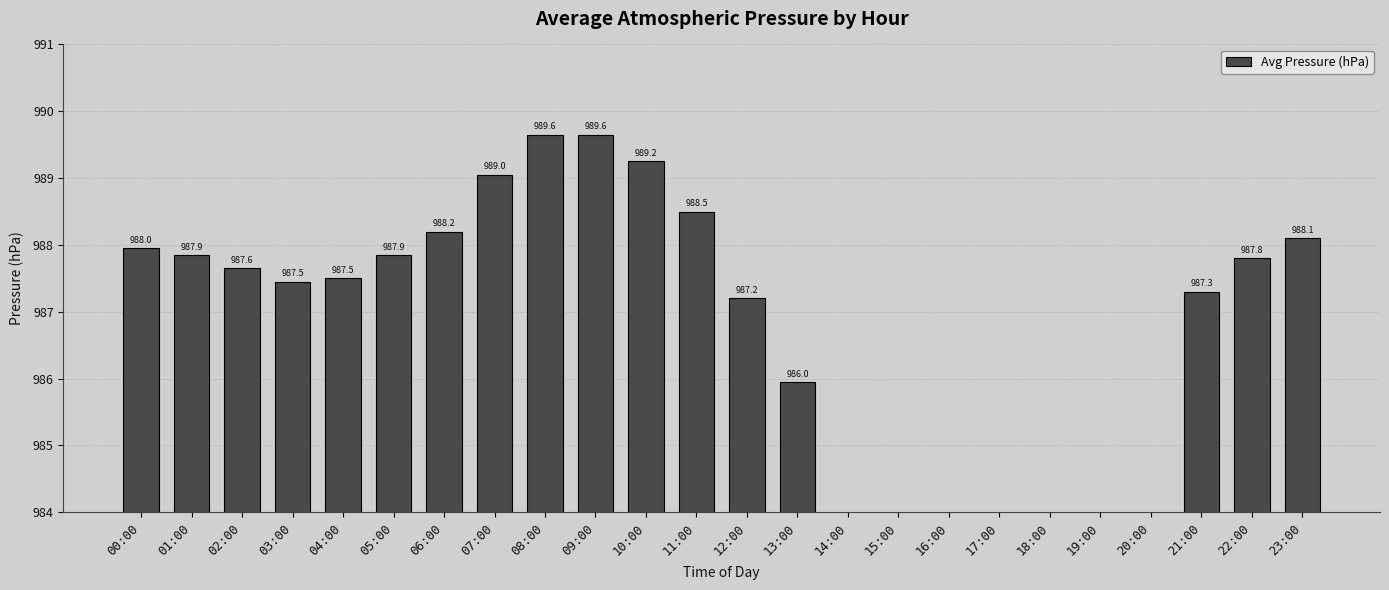

How many values are below 987?

8